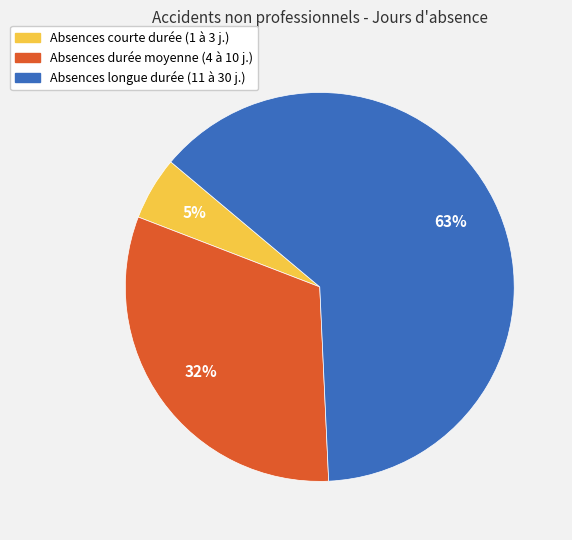

To the nearest percent, what is the average slice percentage?

33%